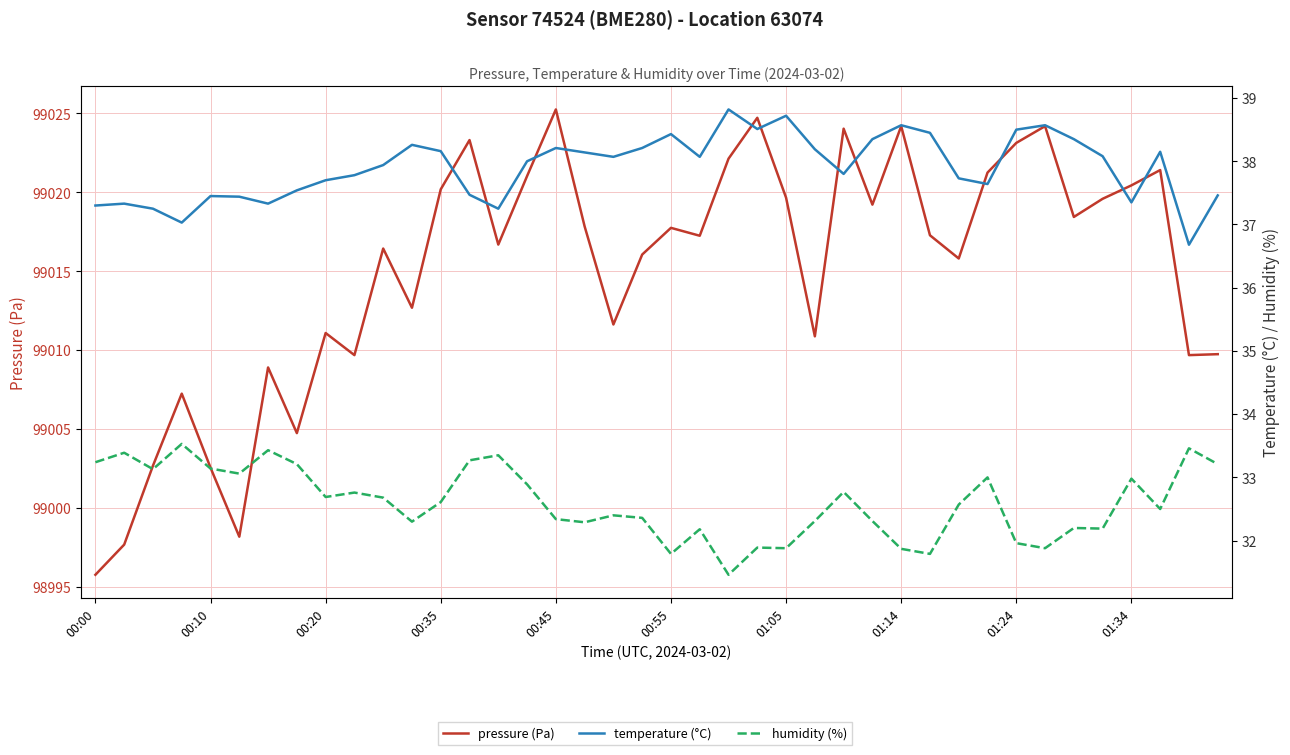

What position from the left is 37?

38